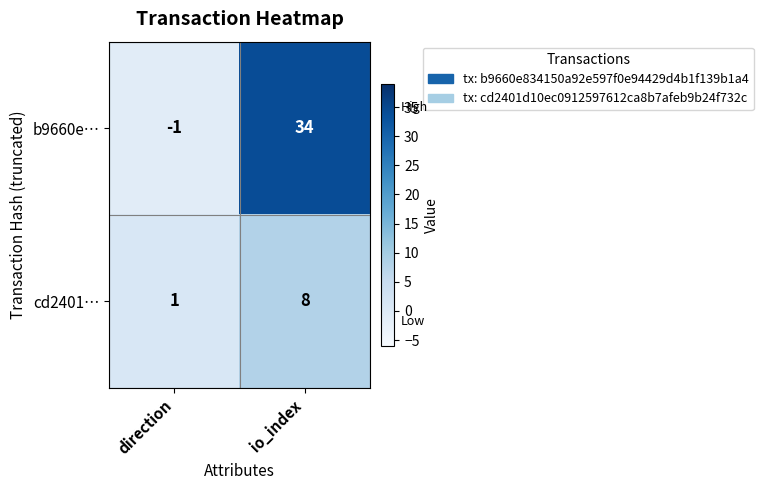

How many categories are shown in the chart?

2